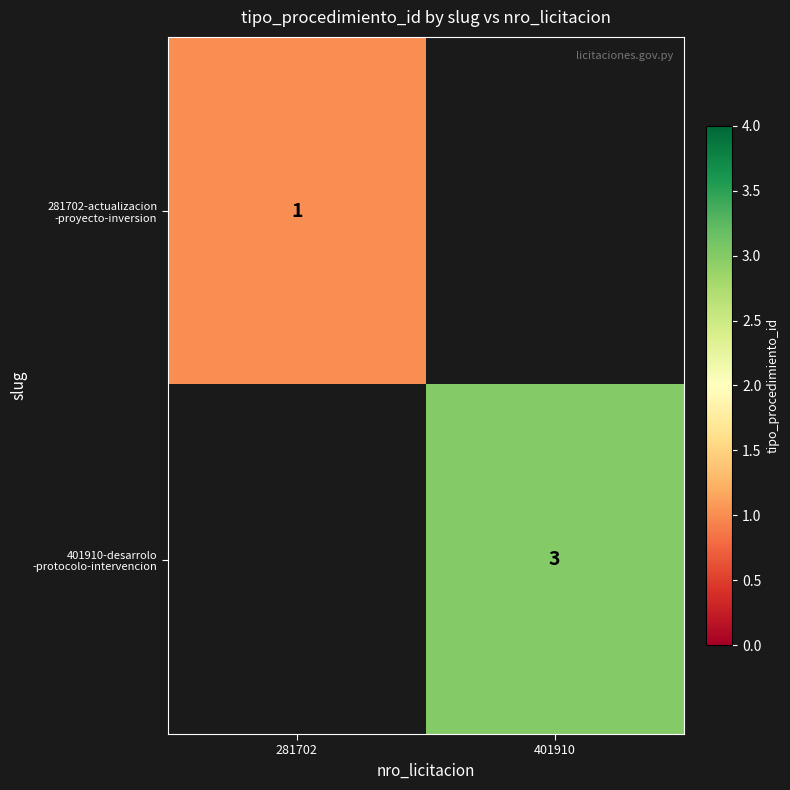

Rank the series by their average value, from lowest to highest.

281702-actualizacion -proyecto-inversion, 401910-desarrolo -protocolo-intervencion